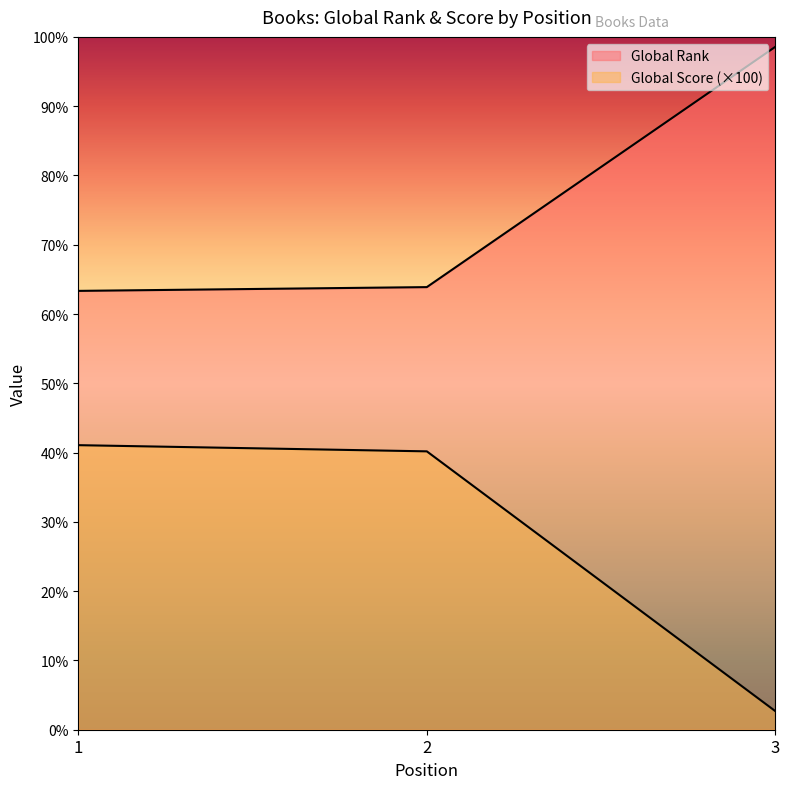

At which label is Global Score closest to 2450?

2